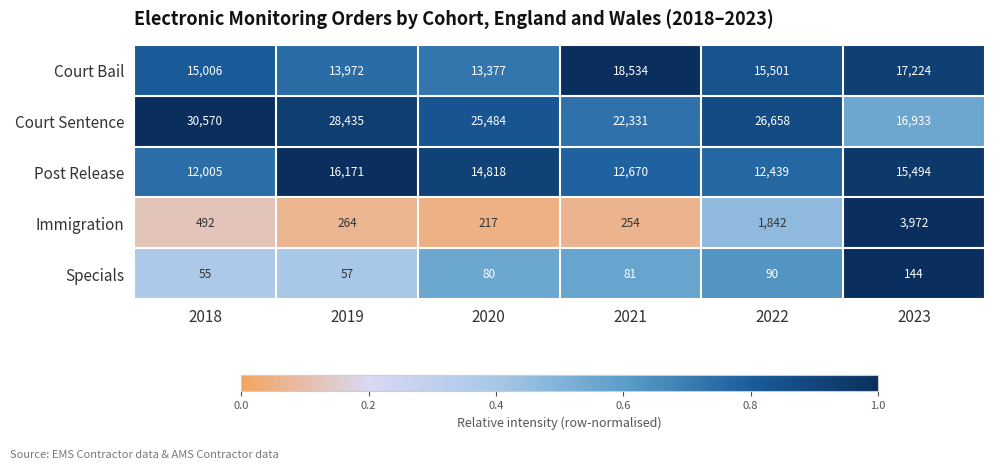

Reading left to right, extract all data points from this chart.

Court Bail: 2018=15006	2019=13972	2020=13377	2021=18534	2022=15501	2023=17224
Court Sentence: 2018=30570	2019=28435	2020=25484	2021=22331	2022=26658	2023=16933
Post Release: 2018=12005	2019=16171	2020=14818	2021=12670	2022=12439	2023=15494
Immigration: 2018=492	2019=264	2020=217	2021=254	2022=1842	2023=3972
Specials: 2018=55	2019=57	2020=80	2021=81	2022=90	2023=144